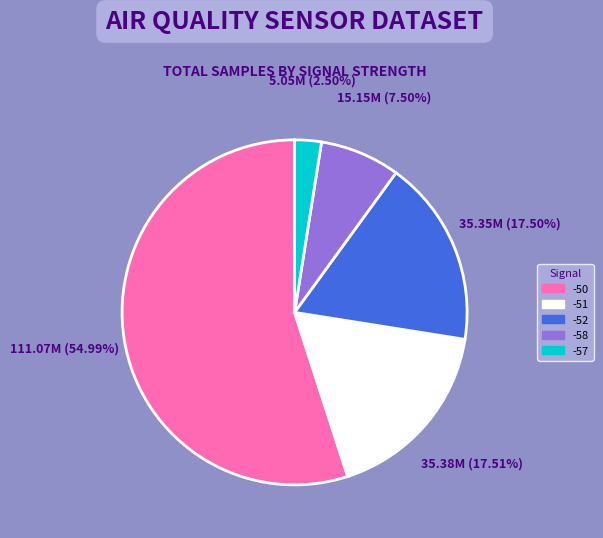

Is there a majority slice in this chart?

Yes